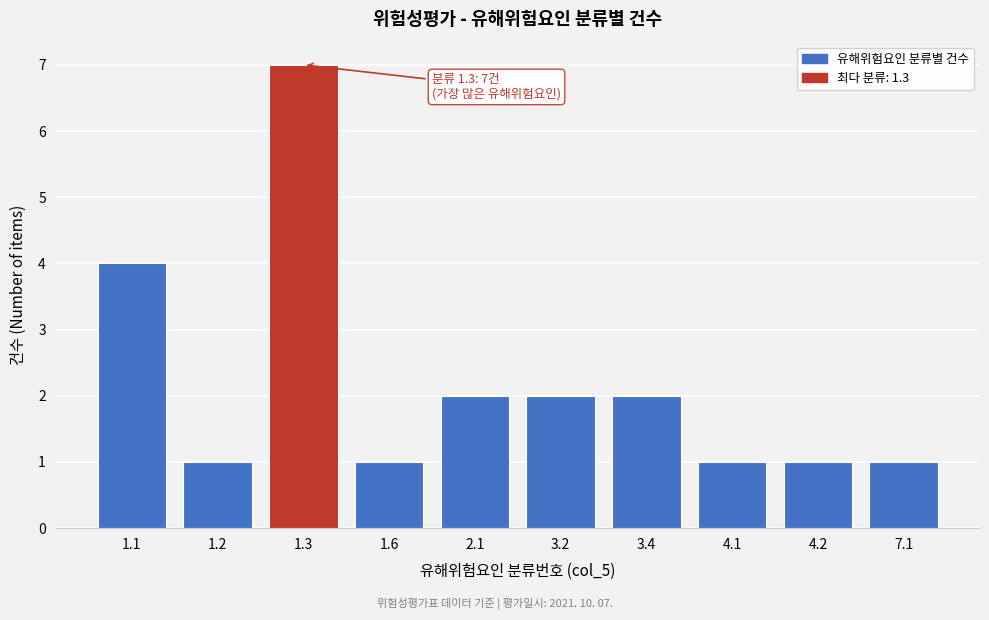

Reading left to right, what are all the values shown in this chart?

4	1	7	1	2	2	2	1	1	1